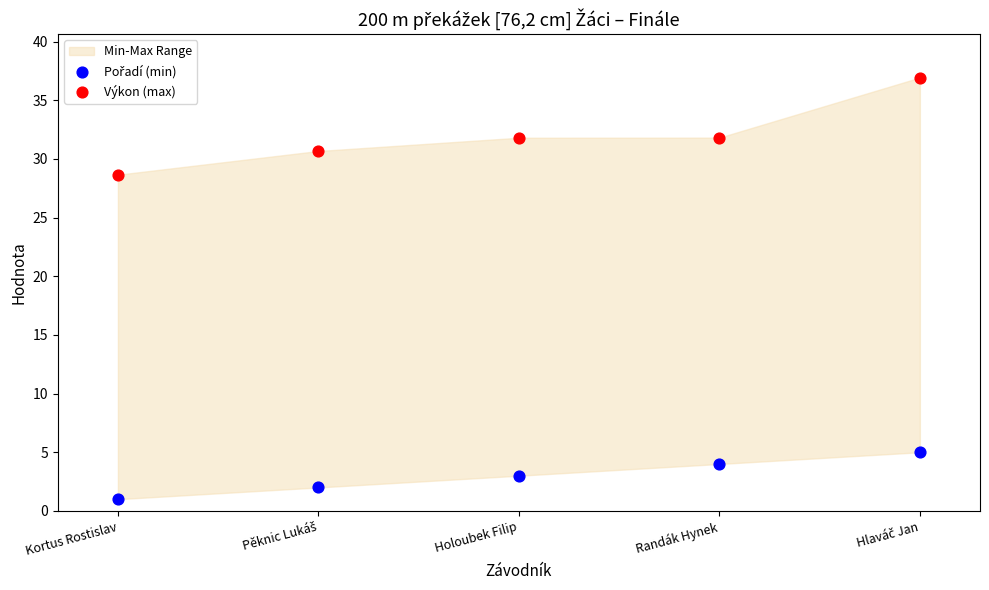

Which series has the largest Y range (max minus min)?

Výkon (max)